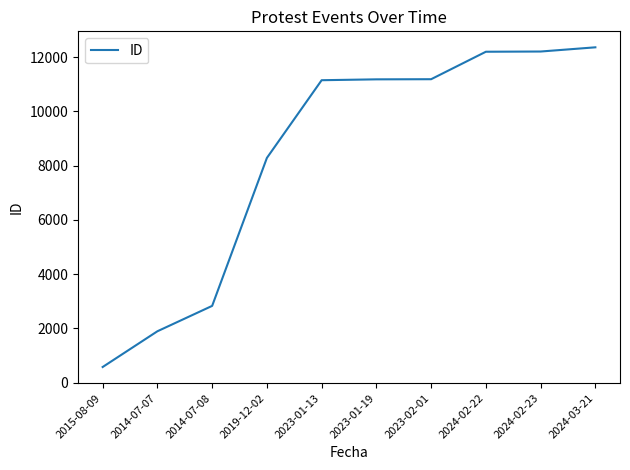

The chart shows a value of 4704 at 2023-02-01. True or false?

False